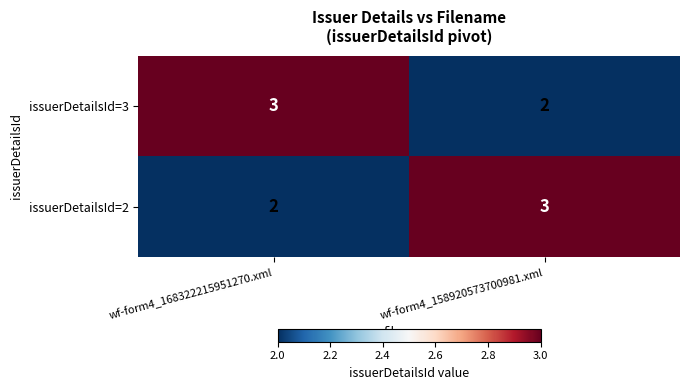

Is the value of issuerDetailsId=2 at wf-form4_168322215951270.xml greater than the value of issuerDetailsId=3 at wf-form4_168322215951270.xml?

No